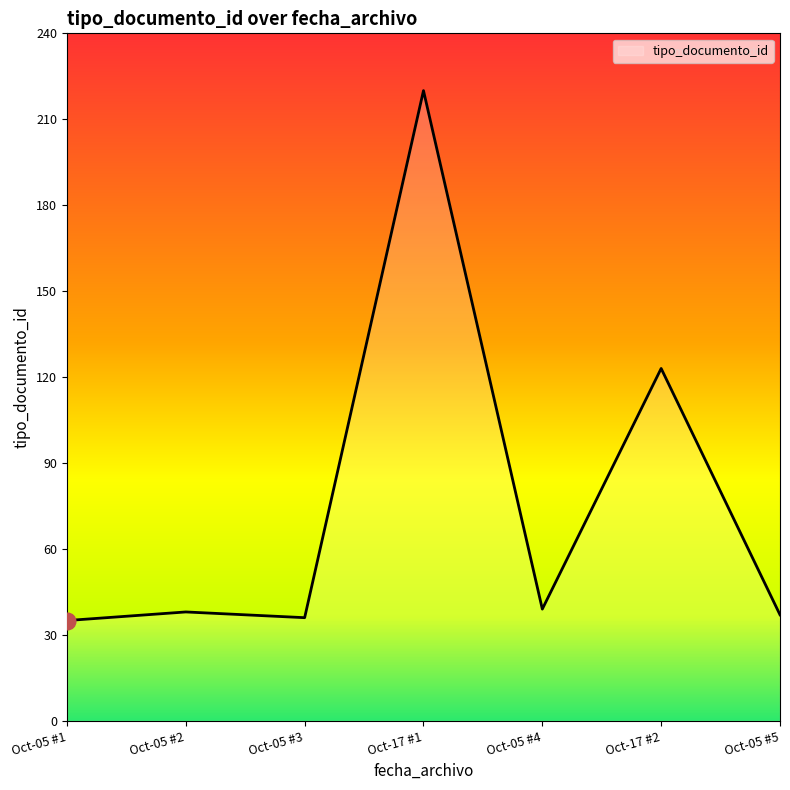

Count the number of categories in the chart.

7